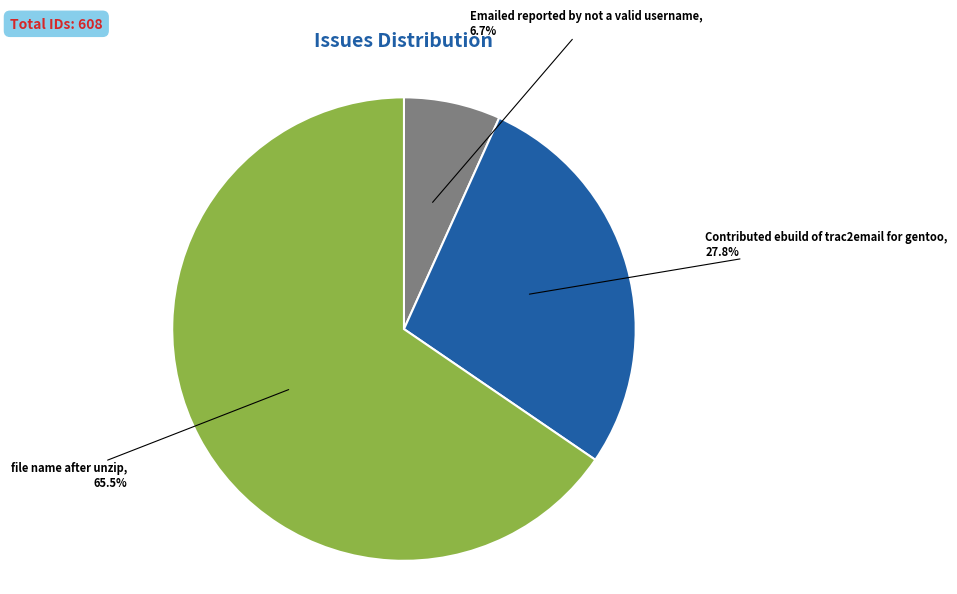

Which category has the biggest portion of the pie?

file name after unzip